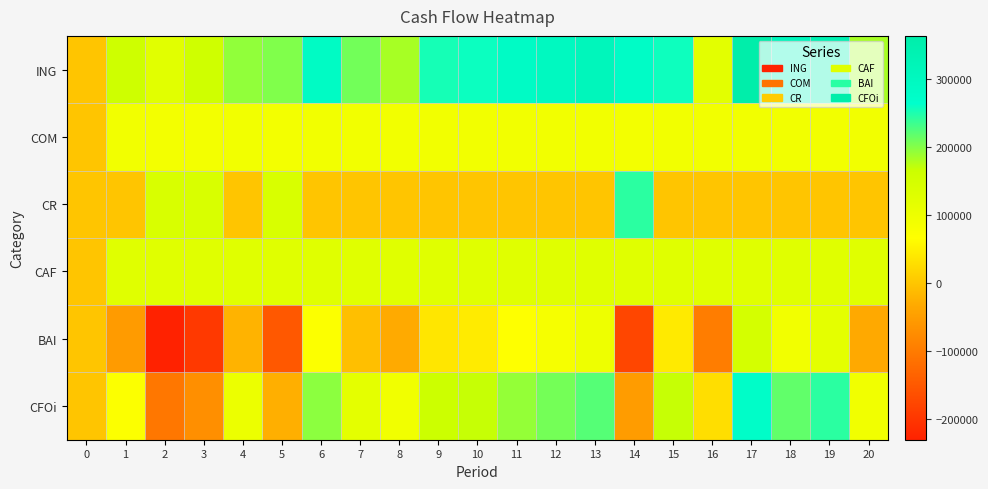

At which category is the sum across all series the highest?

17